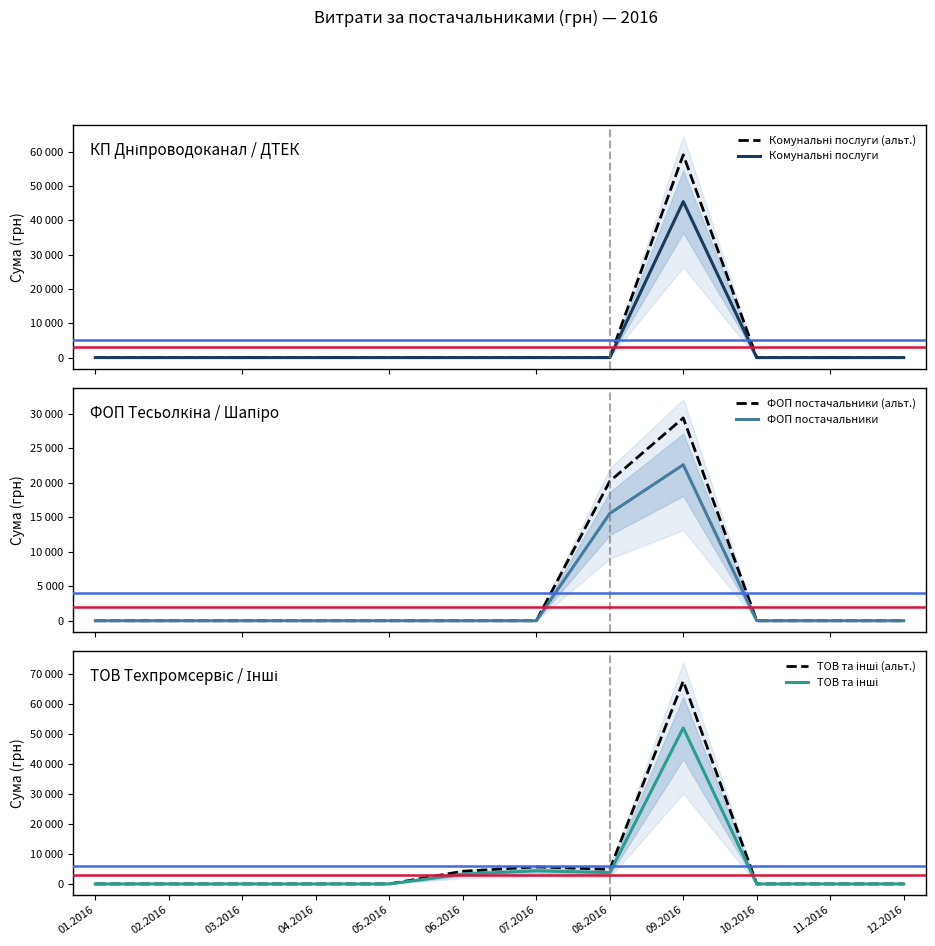

List the series in order of their peak value, lowest first.

ФОП постачальники, ФОП постачальники (альт.), Комунальні послуги, ТОВ та інші, Комунальні послуги (альт.), ТОВ та інші (альт.)